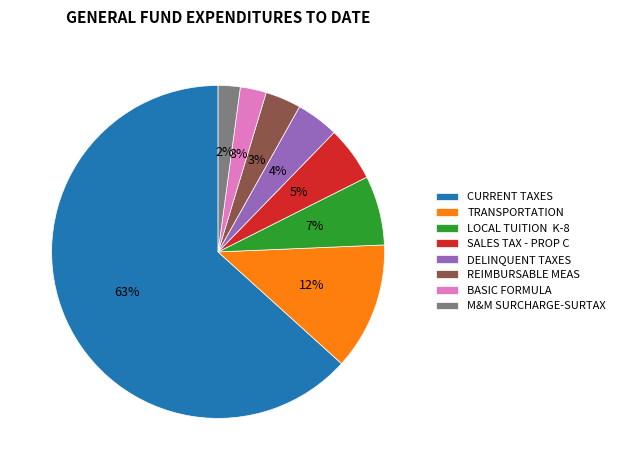

To the nearest percent, what is the average slice percentage?

12%